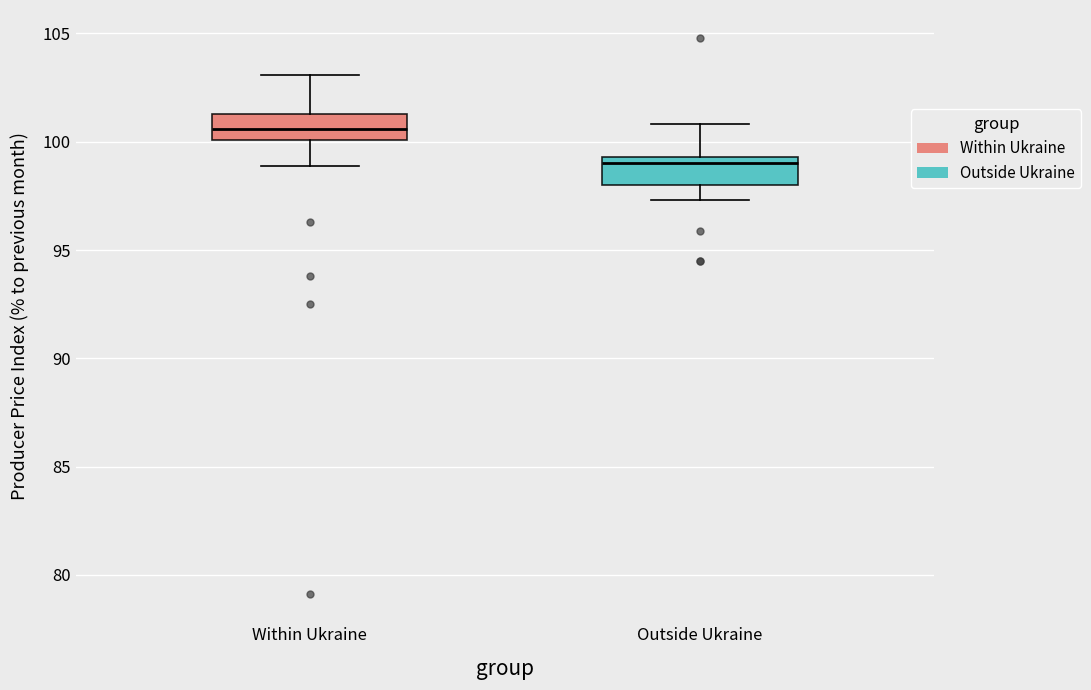

Reading left to right, transcribe this box plot: for each box, give where its median line is, the range the box spans, and where its two whiskers end, as read against the y-axis. The values are not printed on the chart, so give them approximately, as read against the axis.

Within Ukraine: median 100.5, box 100.0 to 101.5, whiskers 99.0 to 103.0
Outside Ukraine: median 99.0, box 98.0 to 99.5, whiskers 97.5 to 101.0